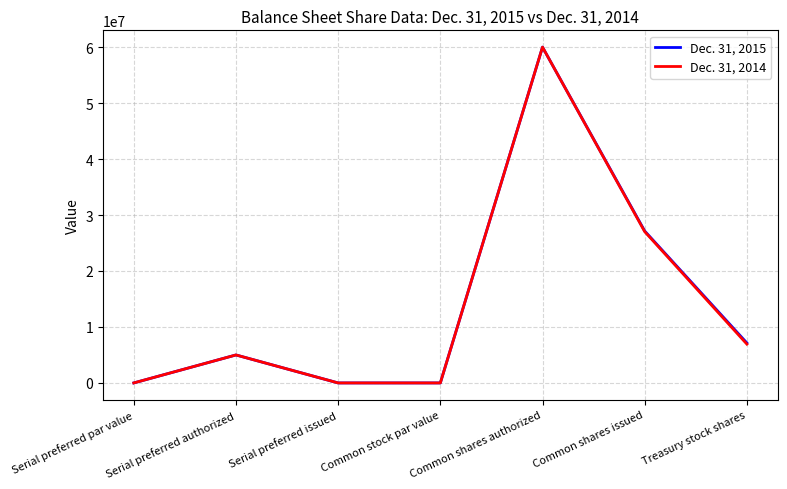

Is it true that Dec. 31, 2015 equals 87196682 at Common shares authorized?

False